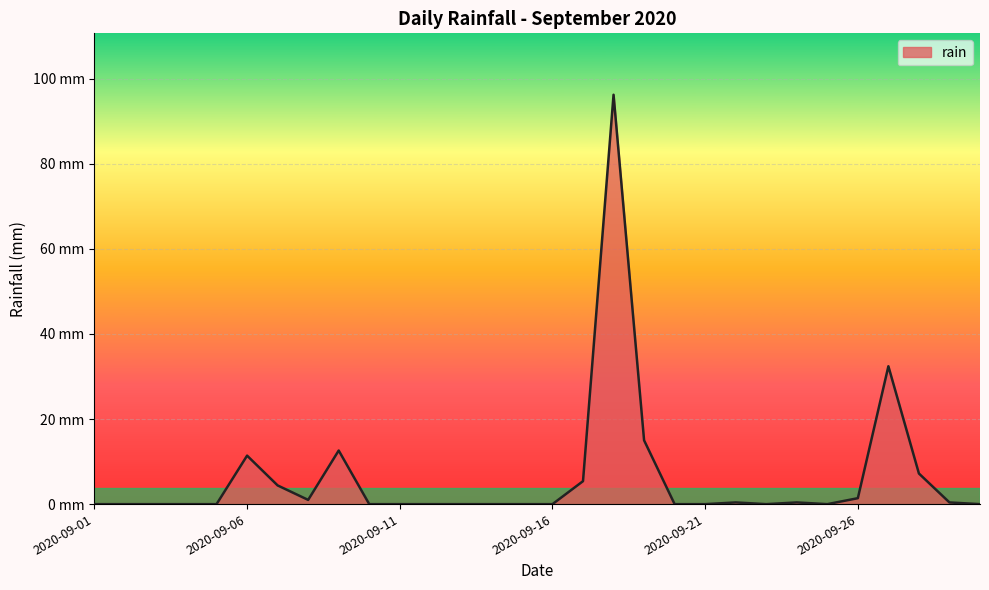

Does the chart have visible grid lines?

Yes